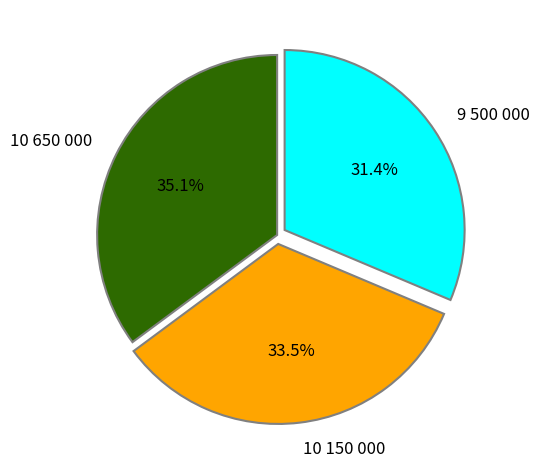

Does any single category account for the majority?

No